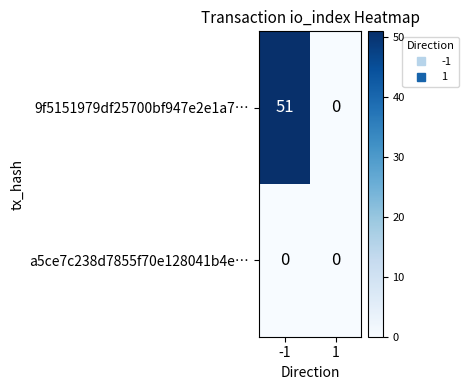

List the series in order of their peak value, lowest first.

a5ce7c238d7855f70e128041b4e…, 9f5151979df25700bf947e2e1a7…